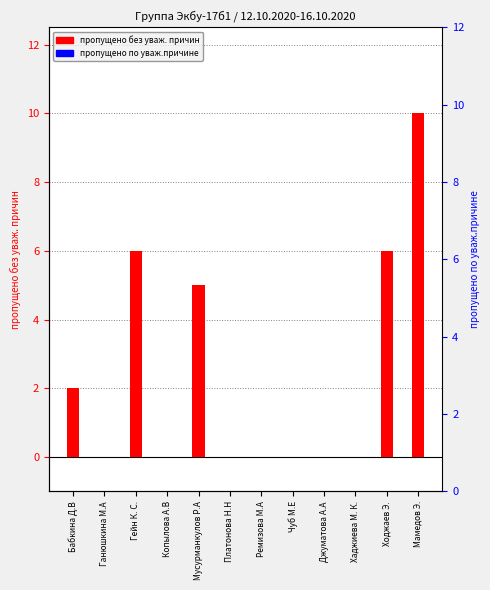

Reading right to left, what are all the values shown in this chart?

пропущено без уваж. причин: 10	6	0	0	0	0	0	5	0	6	0	2
пропущено по уваж.причине: 0	0	0	0	0	0	0	0	0	0	0	0